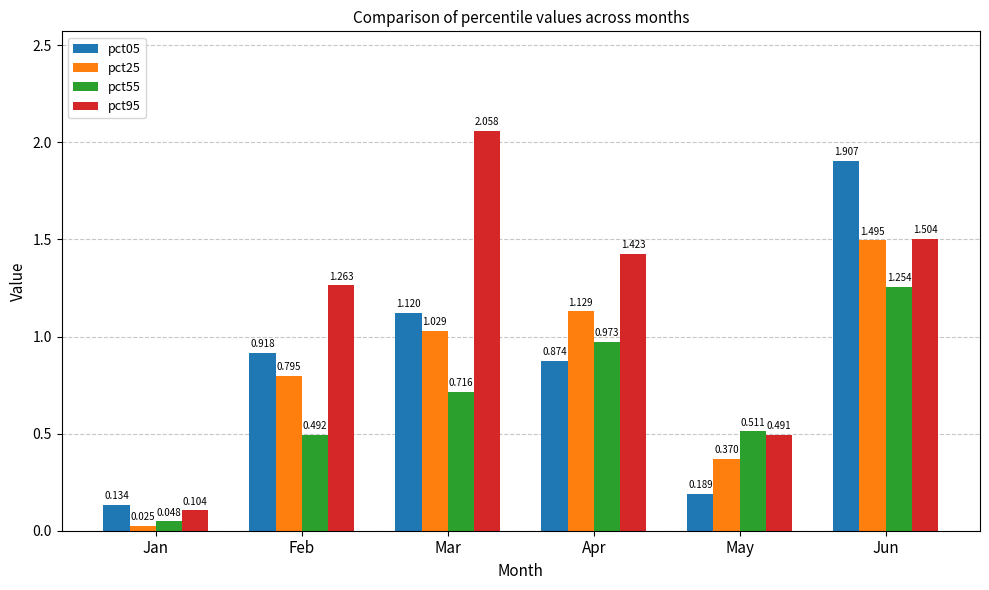

At which label is pct95 closest to 1?

Feb